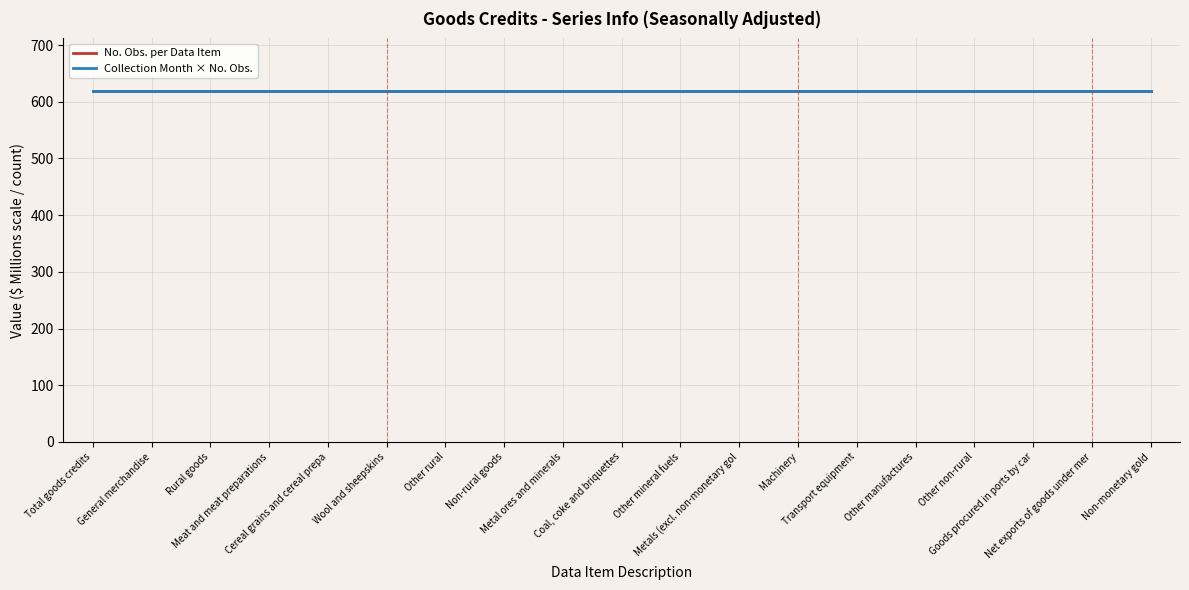

What is the label of the 4th point from the right?

Other non-rural